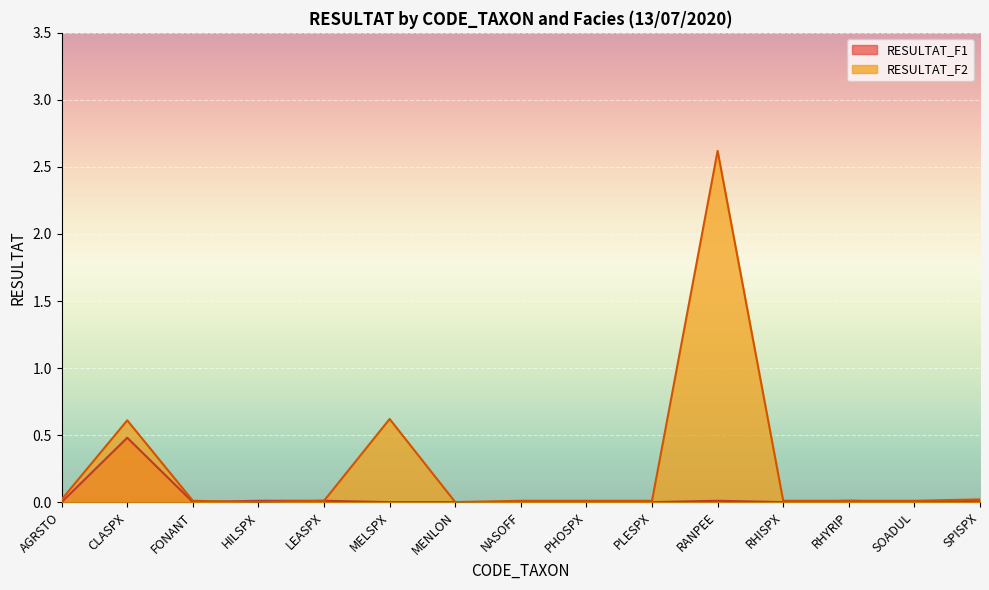

What are all the series names shown in the legend?

RESULTAT_F1, RESULTAT_F2